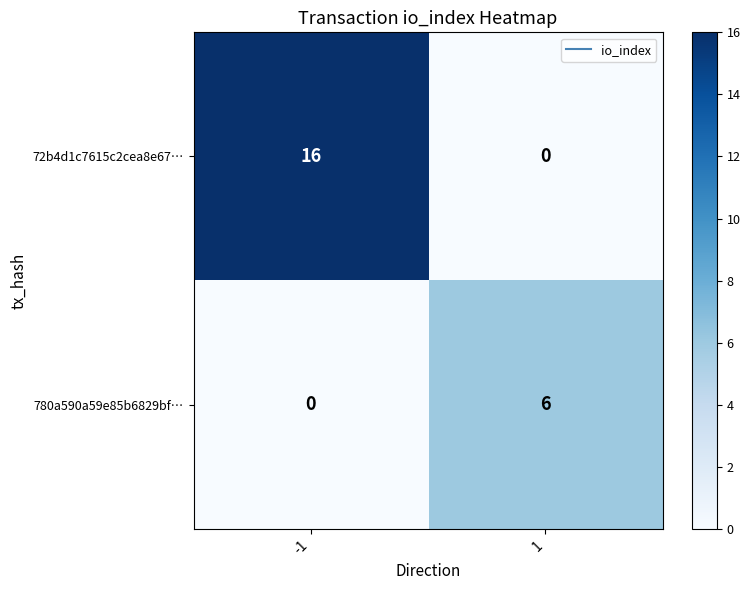

Count the number of categories in the chart.

2